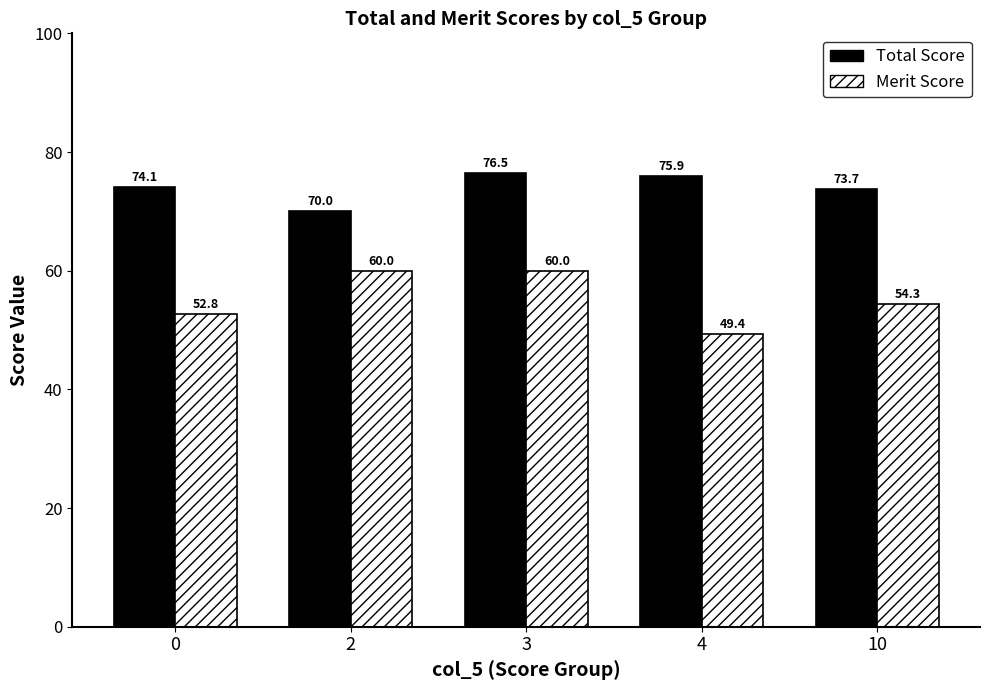

What is the sum of the Merit Score values at 2 and 4?

109.4